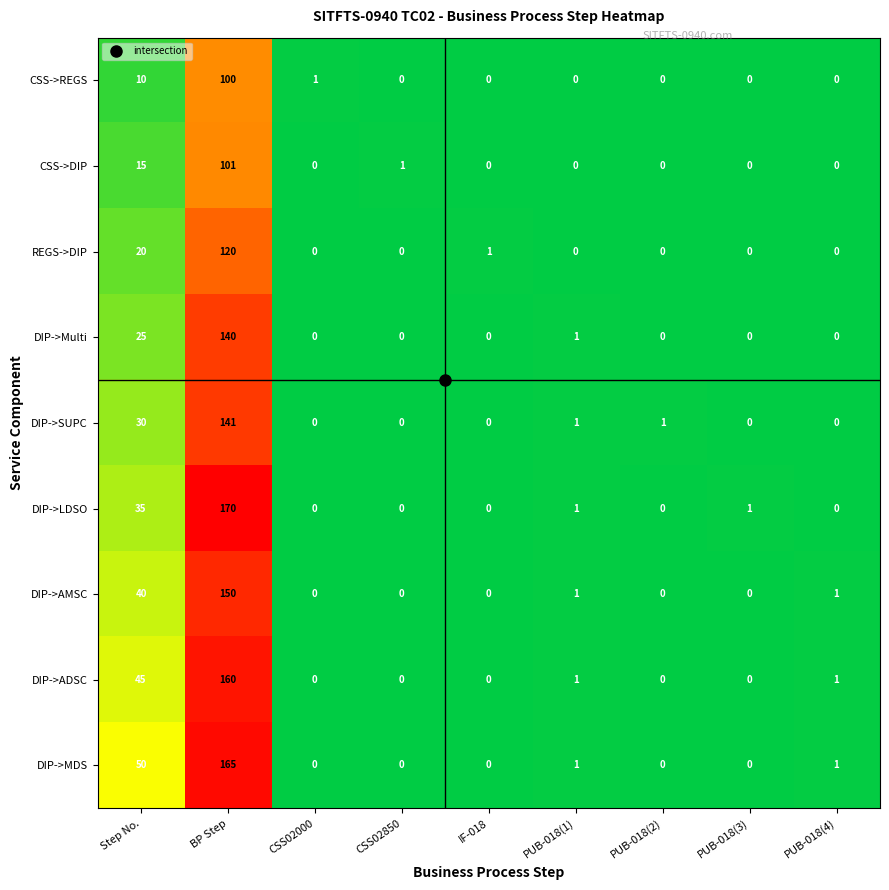

At which category is the sum across all series the highest?

BP Step